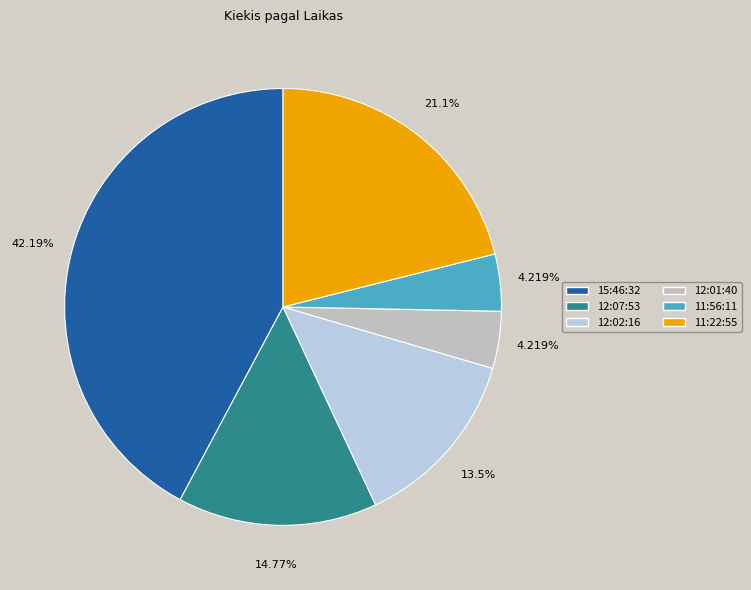

Between 11:56:11 and 11:22:55, which is larger?

11:22:55